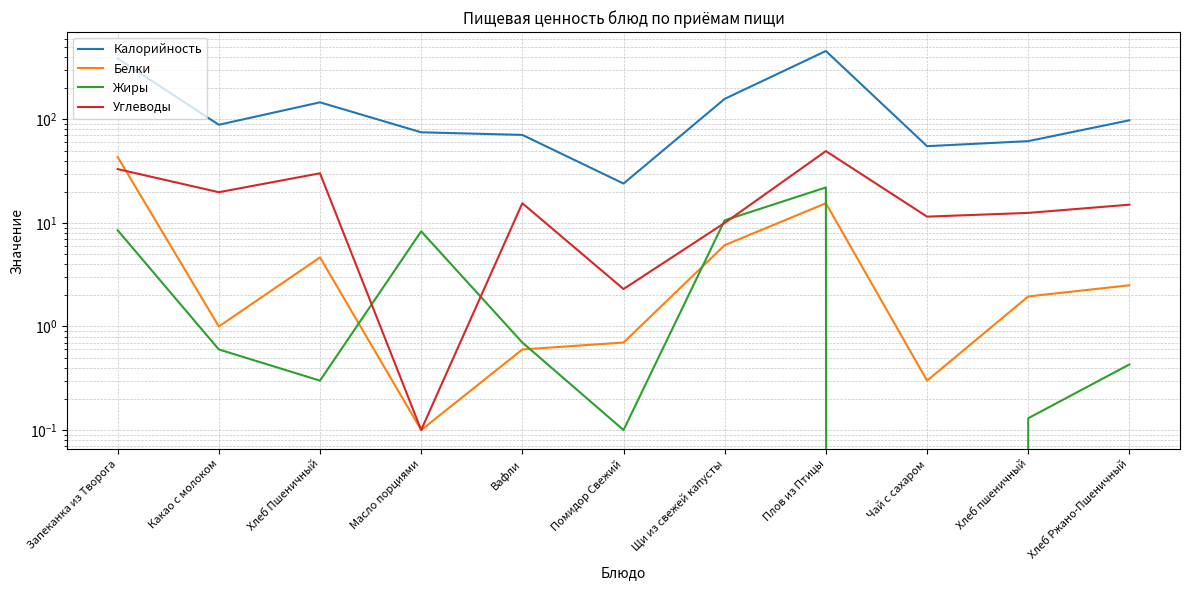

What is the value of the Жиры point at the 11th from the left?

0.4